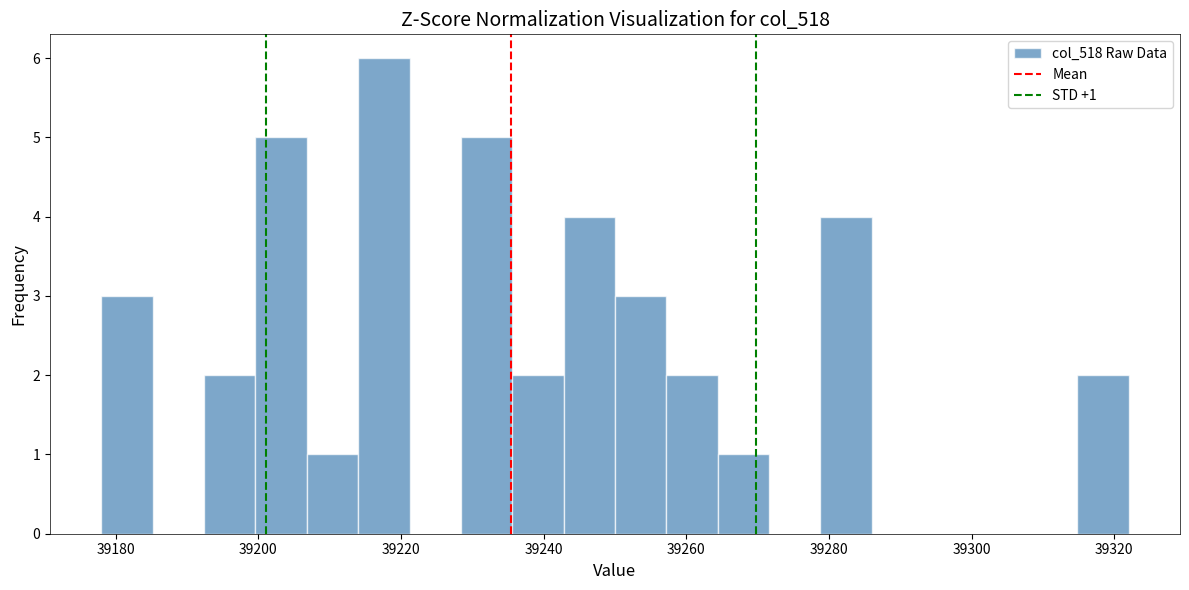

Around what value on the x-axis is the tallest bar? Give the approximate position of its centre, as read against the axis.

39218